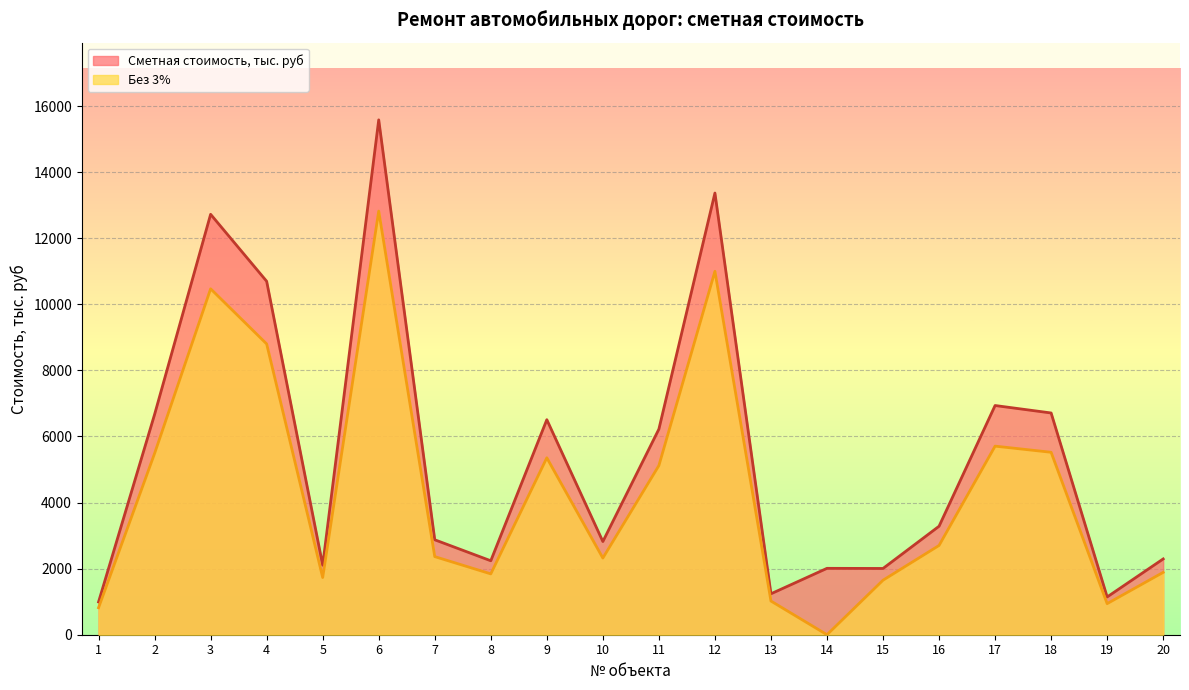

How many lines are shown in the chart?

2